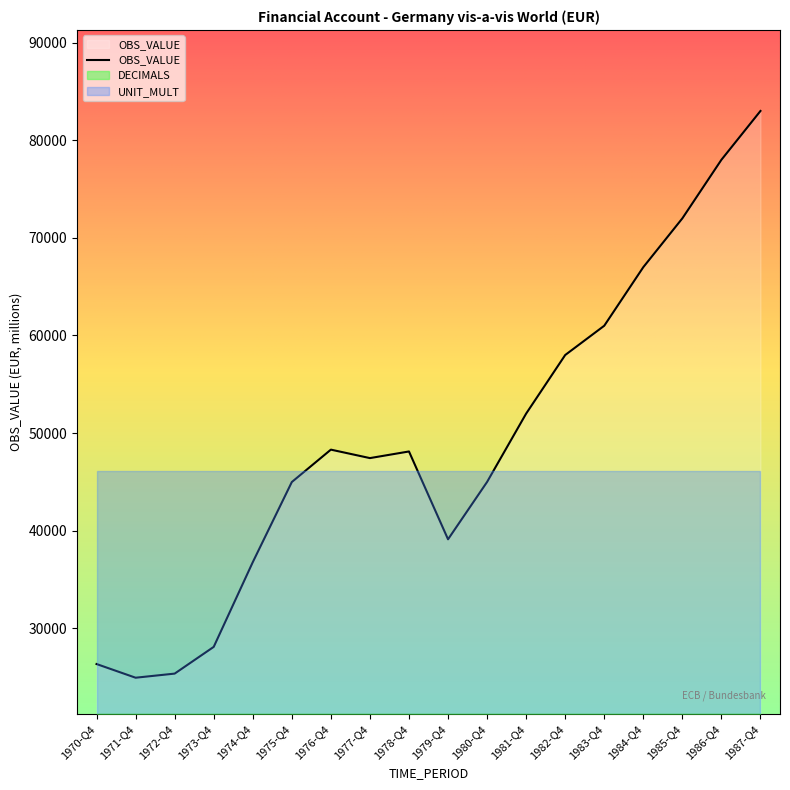

What is the difference between the second highest and minimum values in the OBS_VALUE series?

53056.0